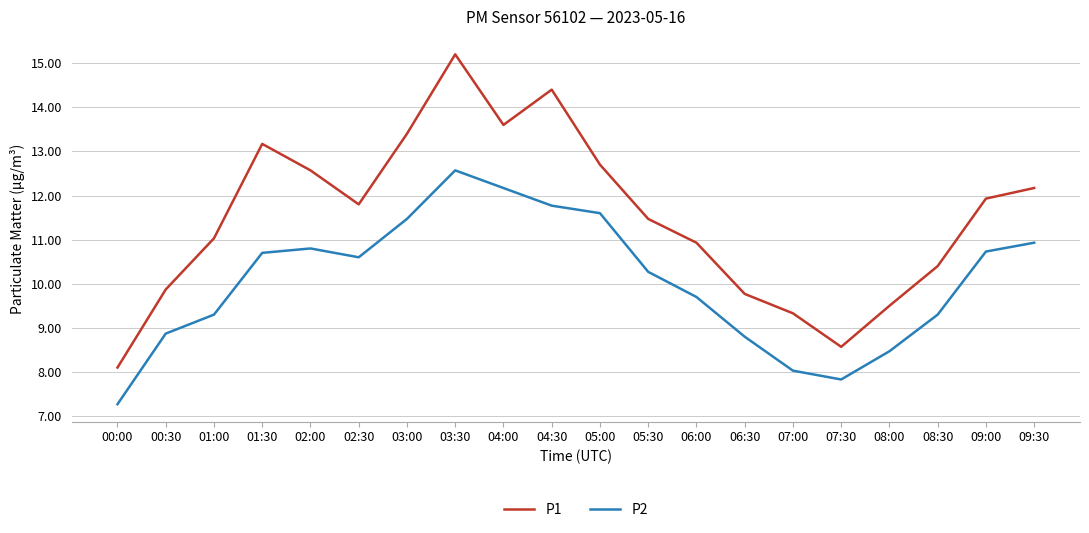

Reading left to right, list all the values displayed in this chart.

P1: 00:00=8.1	00:30=9.9	01:00=11.0	01:30=13.2	02:00=12.6	02:30=11.8	03:00=13.4	03:30=15.2	04:00=13.6	04:30=14.4	05:00=12.7	05:30=11.5	06:00=10.9	06:30=9.8	07:00=9.3	07:30=8.6	08:00=9.5	08:30=10.4	09:00=11.9	09:30=12.2
P2: 00:00=7.3	00:30=8.9	01:00=9.3	01:30=10.7	02:00=10.8	02:30=10.6	03:00=11.5	03:30=12.6	04:00=12.2	04:30=11.8	05:00=11.6	05:30=10.3	06:00=9.7	06:30=8.8	07:00=8.0	07:30=7.8	08:00=8.5	08:30=9.3	09:00=10.7	09:30=10.9